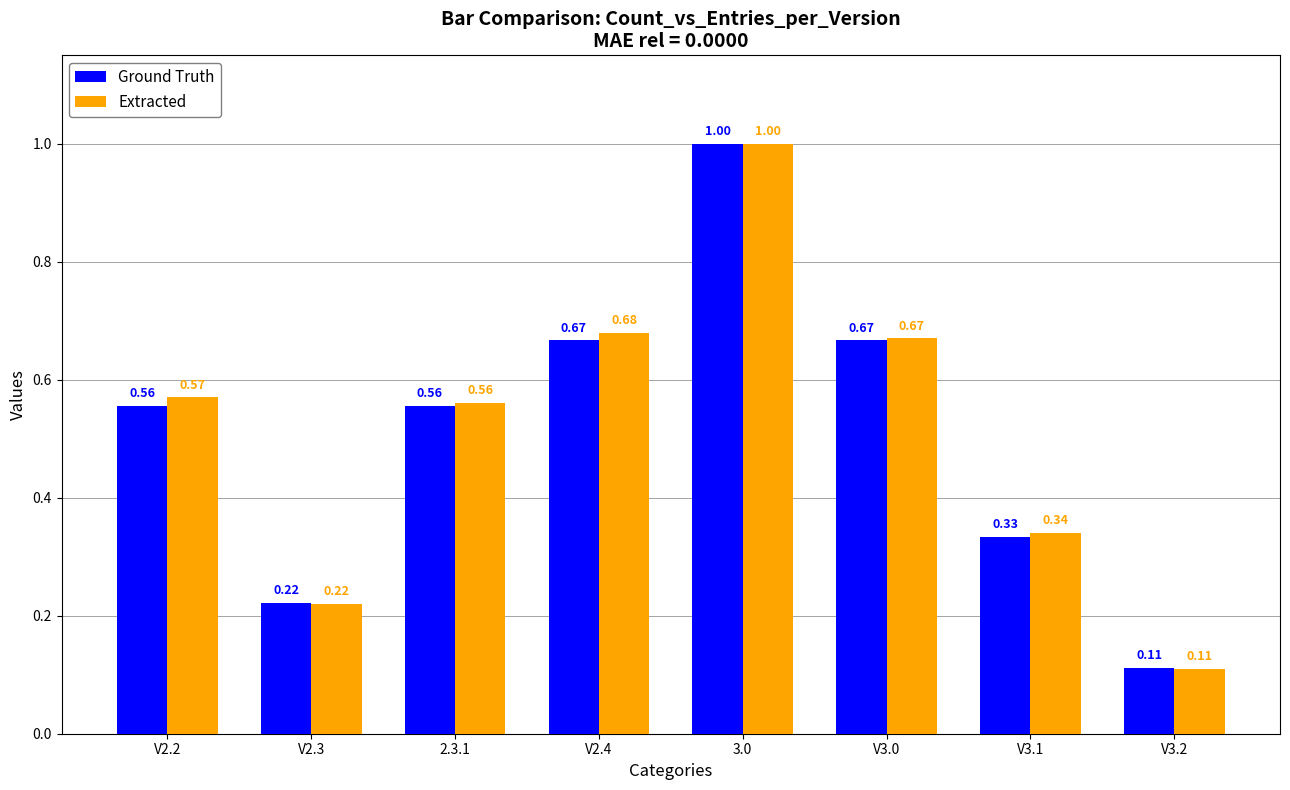

Is the value of Extracted at V2.4 greater than the value of Ground Truth at V2.4?

Yes